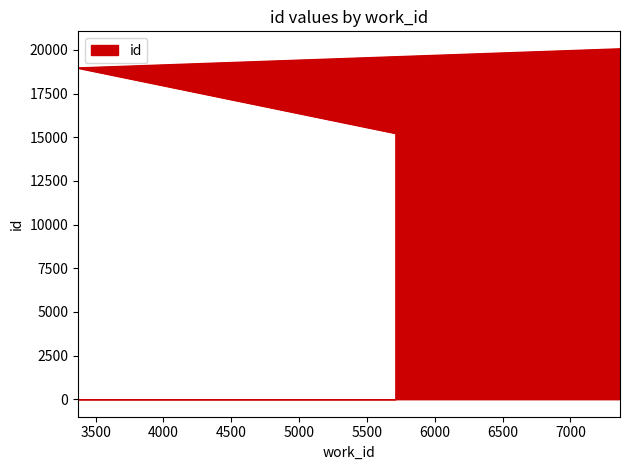

What is the value of the 2nd point from the left?

18968